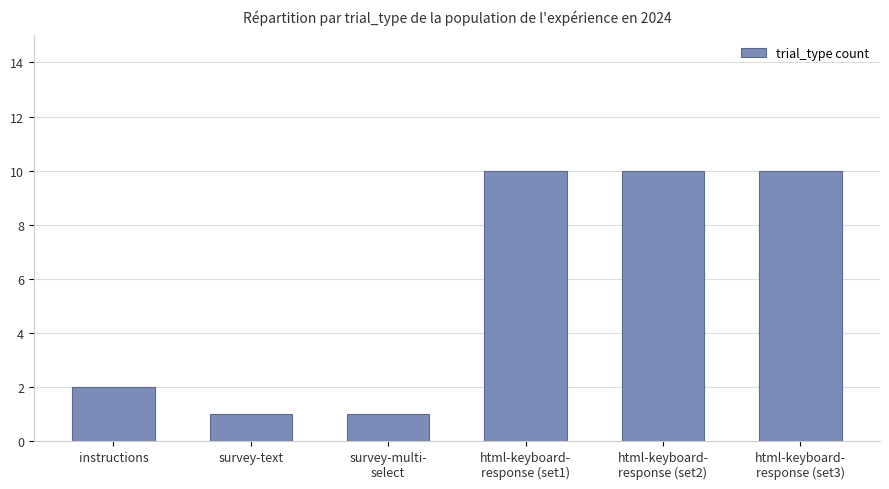

What is the ratio of the value at instructions to the value at survey-text?

2.0